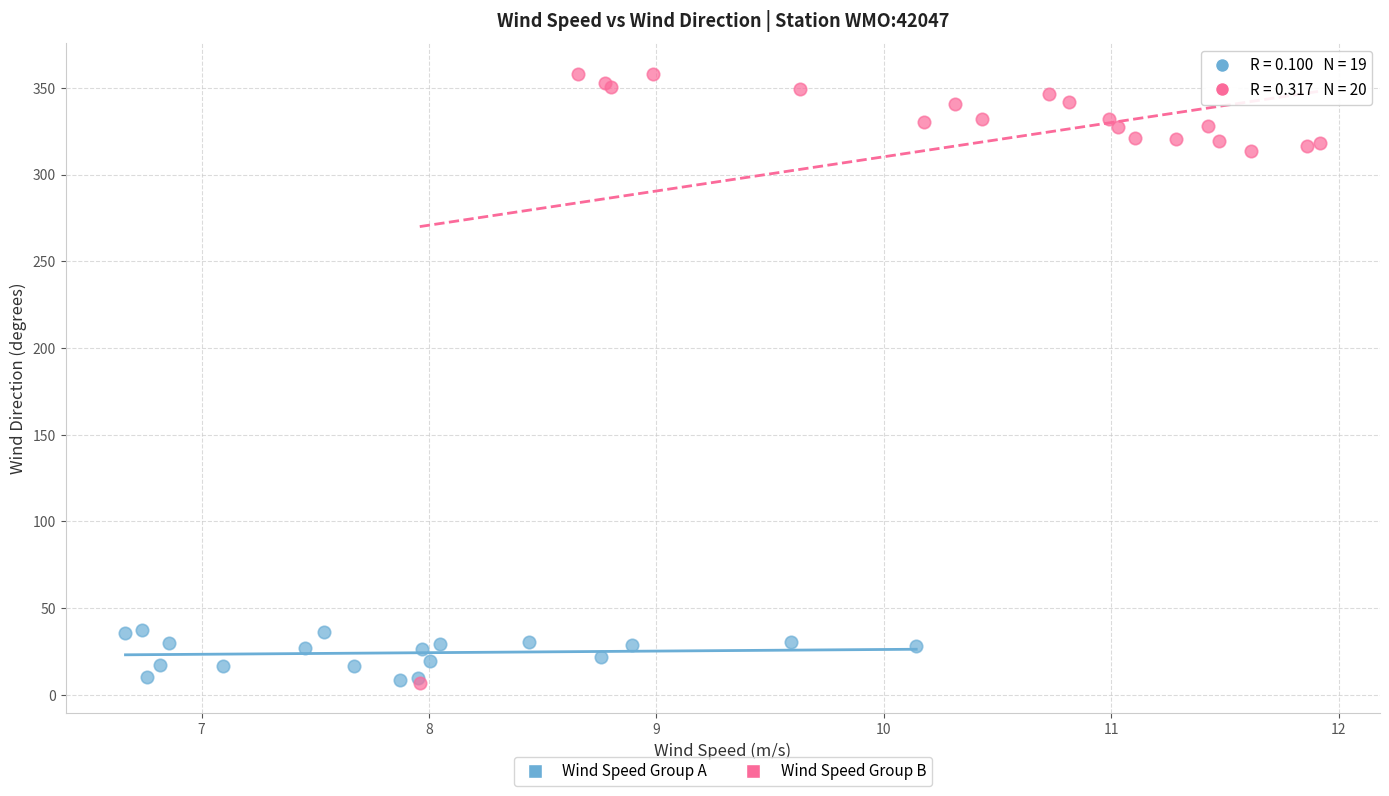

Which series has the largest Y range (max minus min)?

Wind Speed Group B